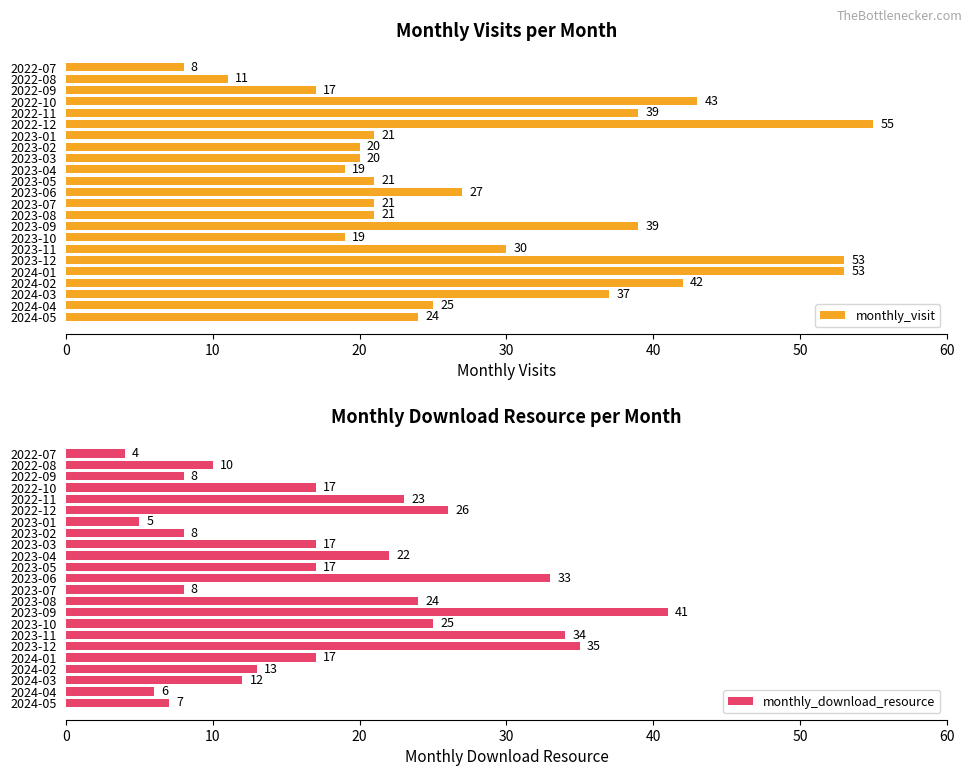

True or false: monthly_visit has a value of 2 at 2022-07.

False